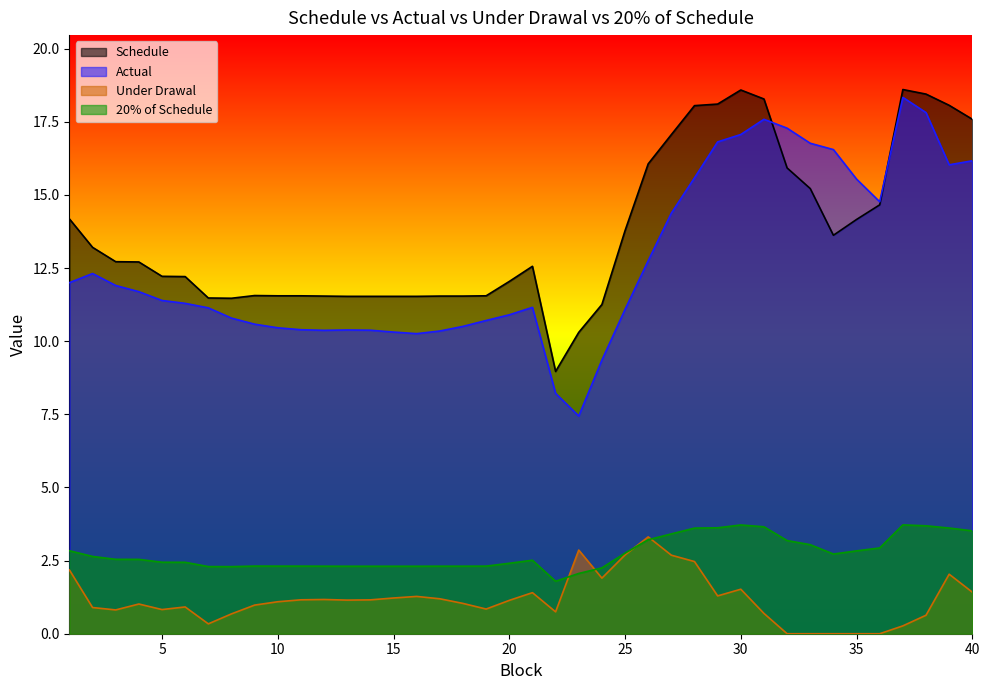

What is the value of the 20% of Schedule point at the 27th from the left?

3.4